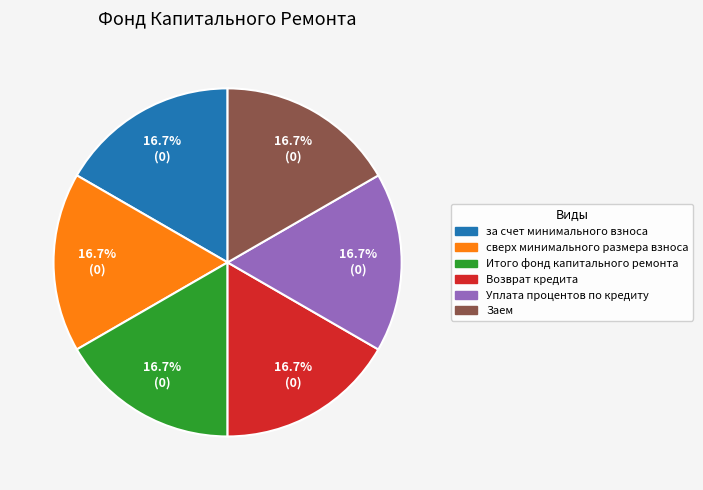

Is there any slice that represents more than half of the pie?

No